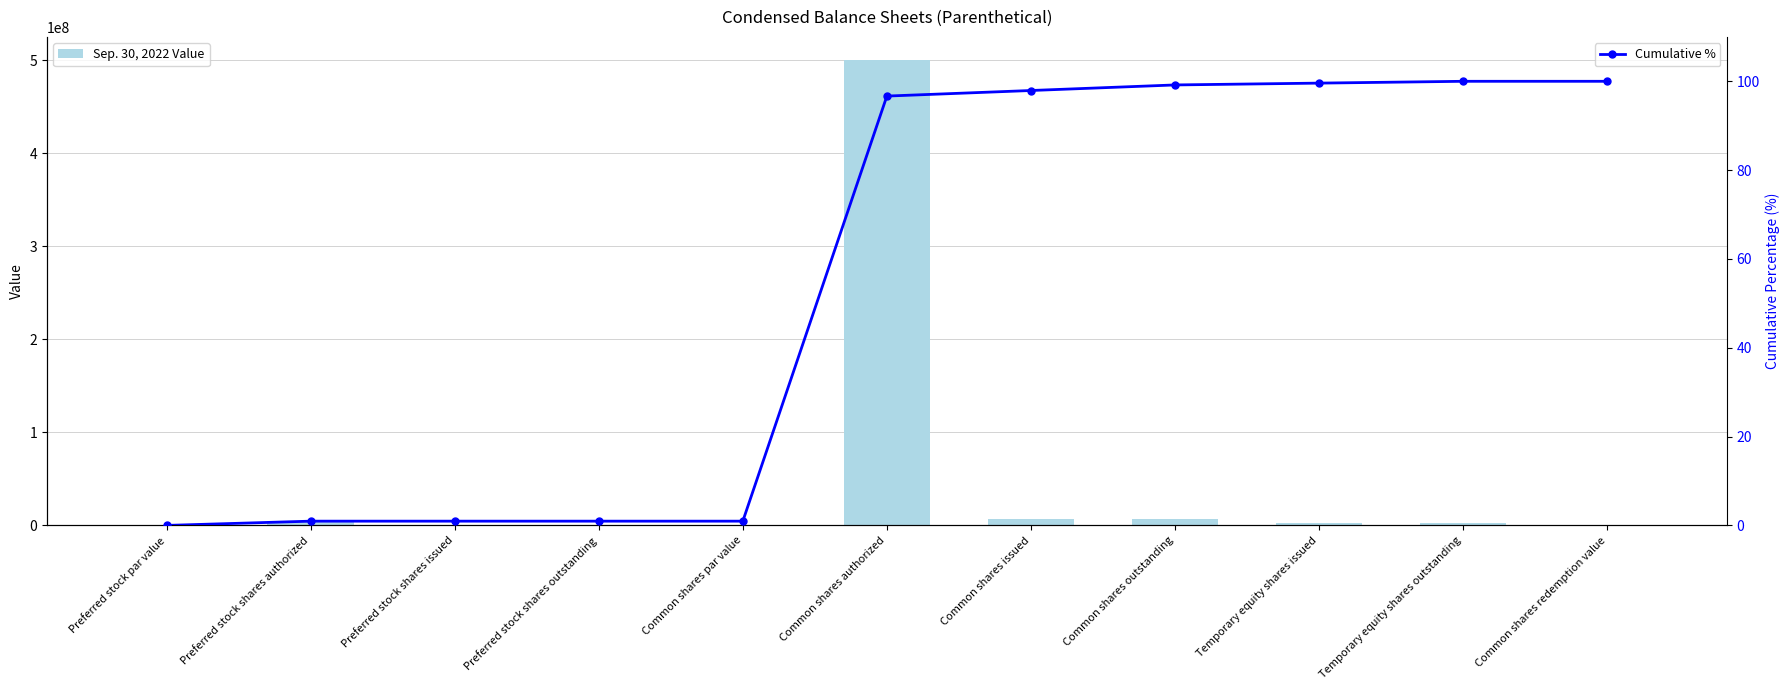

What is the difference between the second highest and minimum values in the Cumulative % series?

100.0